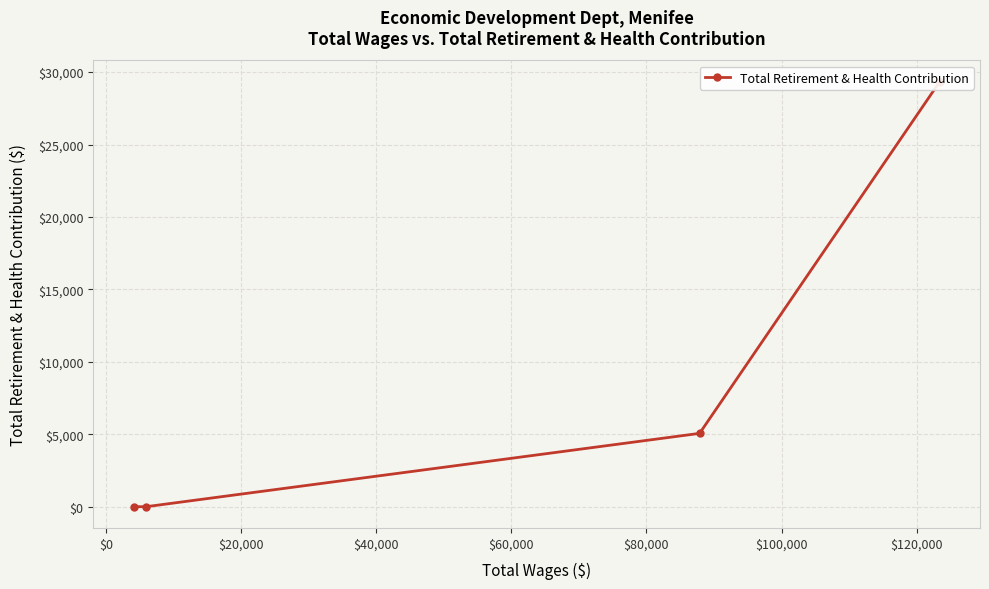

How many lines are shown in the chart?

1